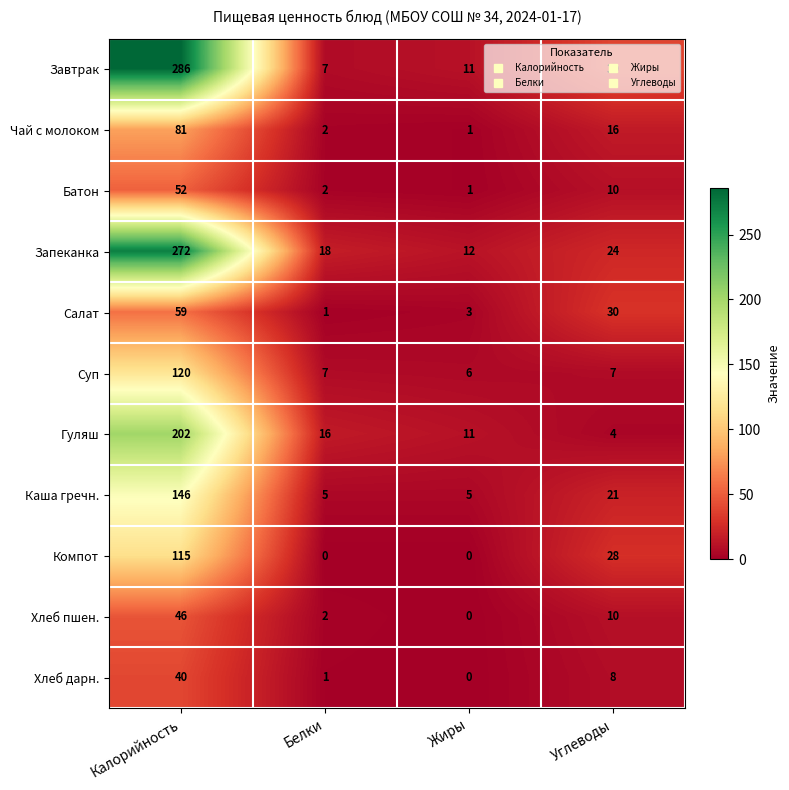

Count the number of data series in this chart.

11